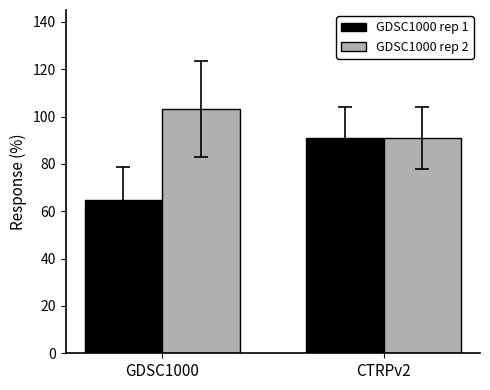

List the series in order of their peak value, lowest first.

GDSC1000 rep 1, GDSC1000 rep 2